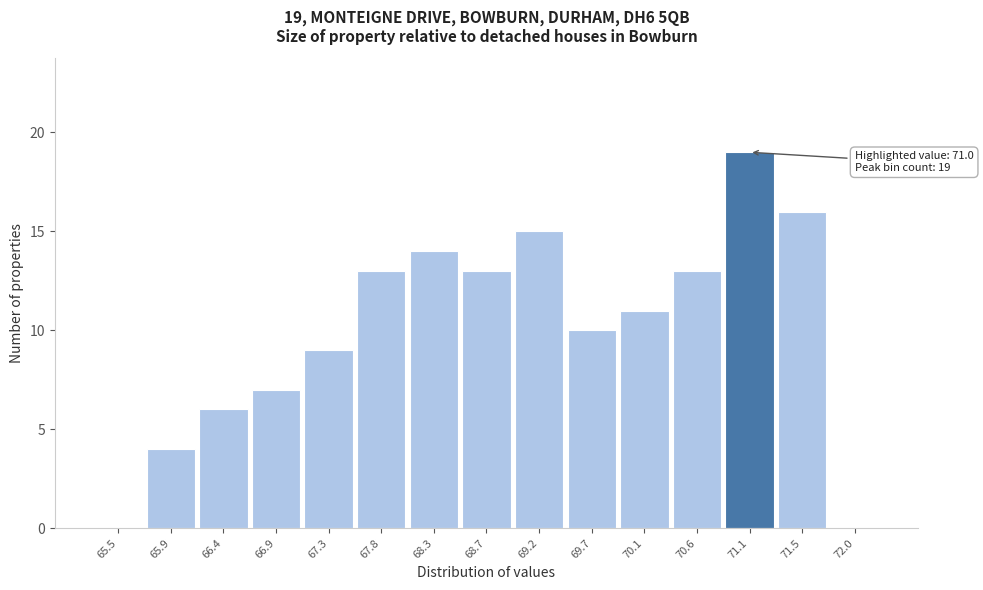

Which range on the x-axis has the tallest bar?

70.85 to 71.30